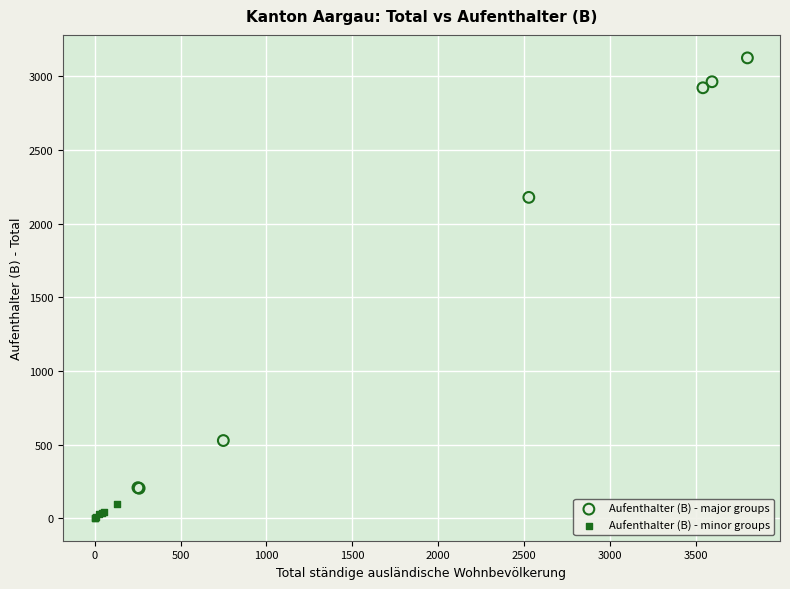

Which series reaches the minimum Y coordinate?

Aufenthalter (B) - minor groups